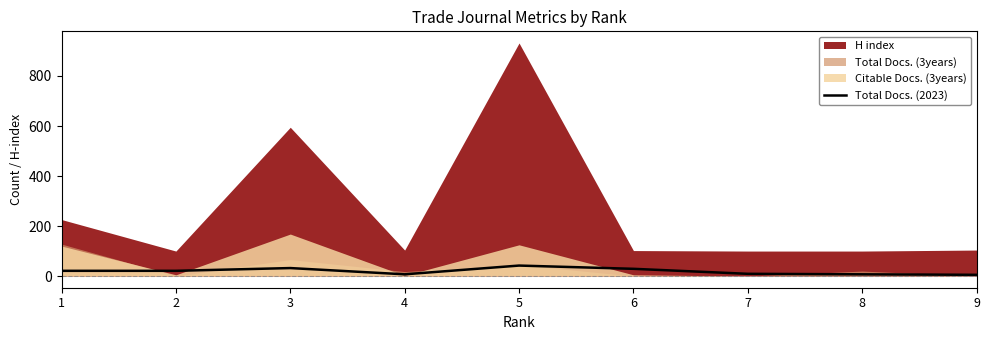

The value of Total Docs. (2023) at 3 is 32. True or false?

True